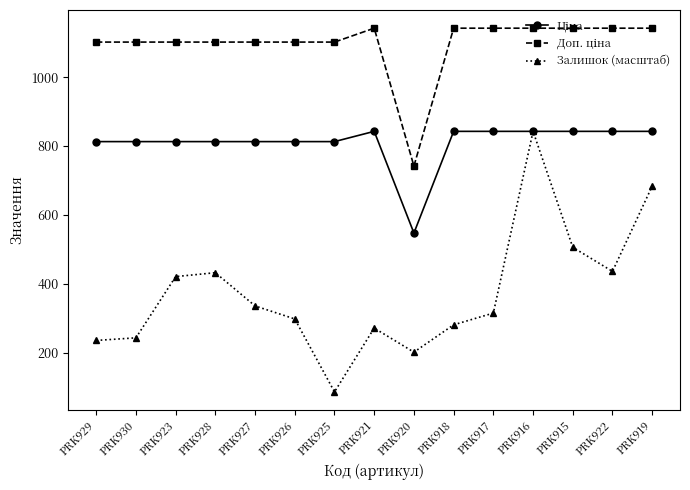

What is the value of the Залишок (масштаб) point at the 11th from the left?

315.6